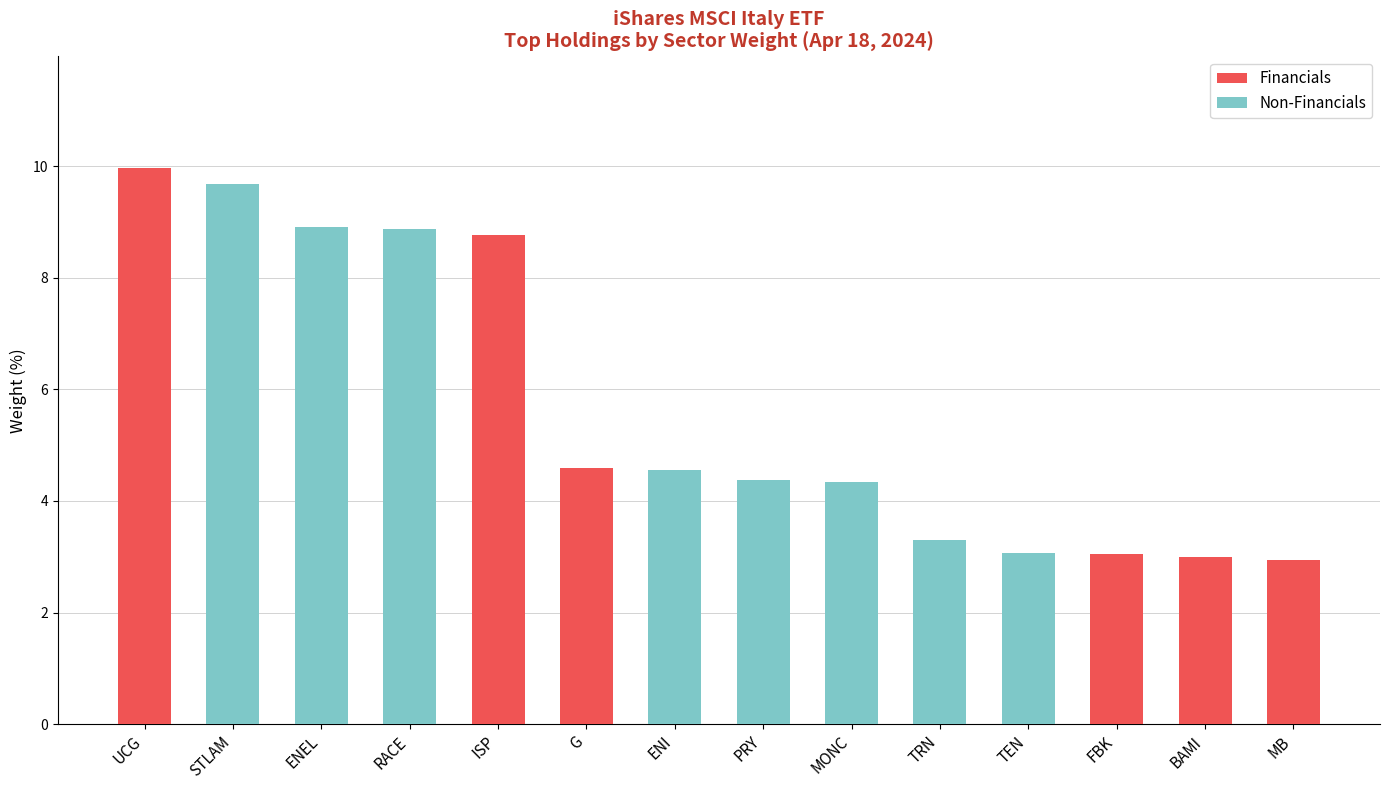

What is the sum of all Financials values?

32.3